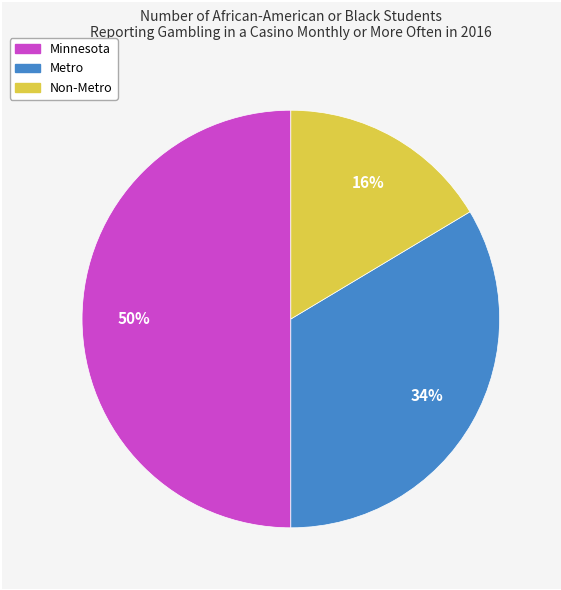

What is the largest slice in the pie chart?

Minnesota